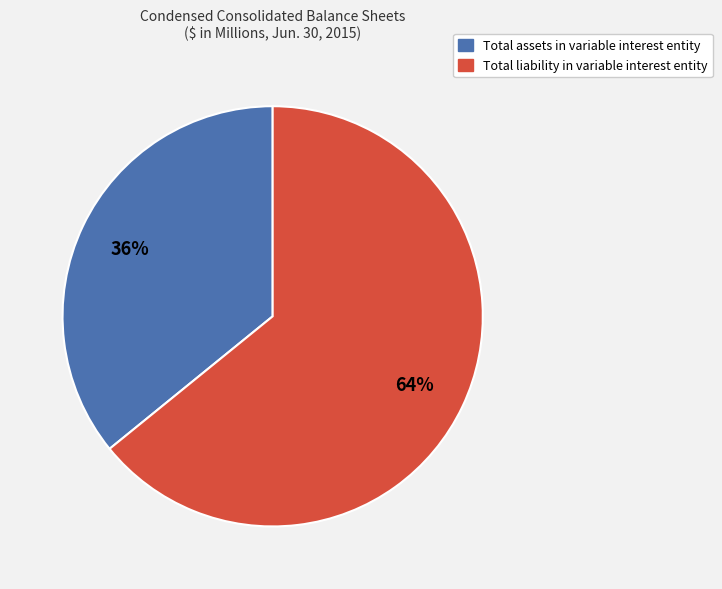

The Total liability in variable interest entity slice represents 75% of the pie. True or false?

False